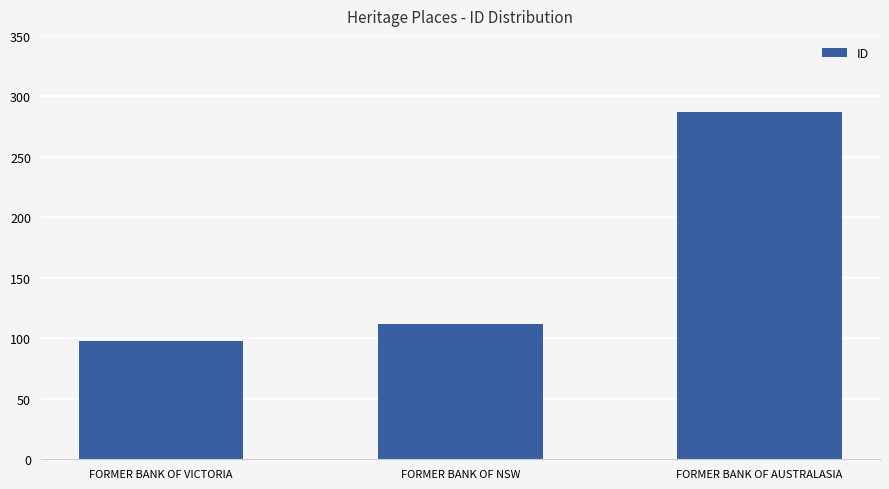

Reading left to right, transcribe all the data shown in this chart.

98	112	287